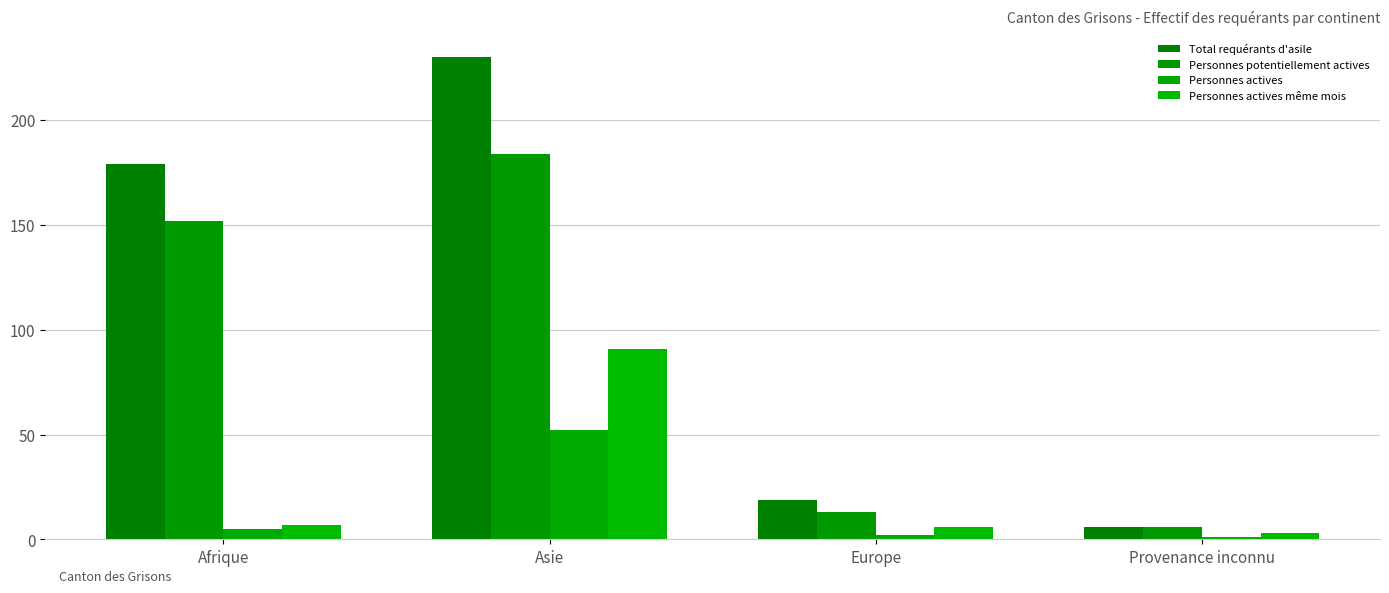

Between Afrique and Asie, which series saw the biggest shift?

Personnes actives même mois